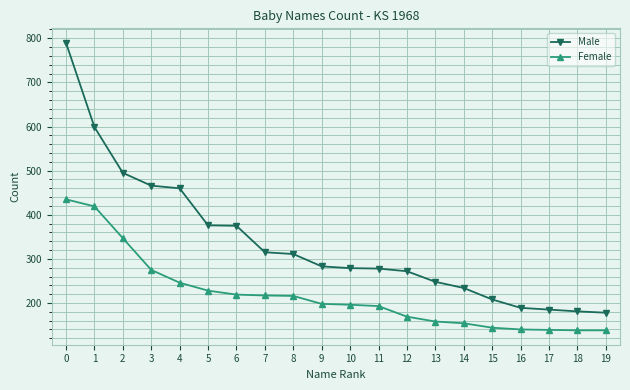

The value of Female at 12 is 169. True or false?

True